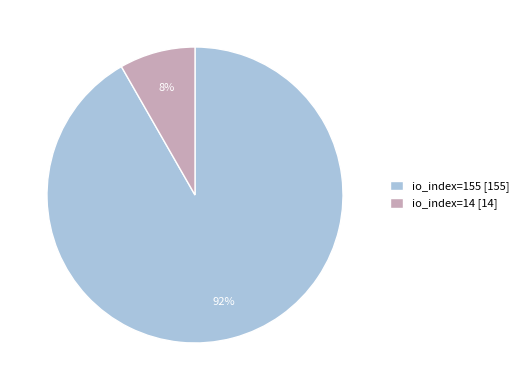

How many slices are in this pie chart?

2